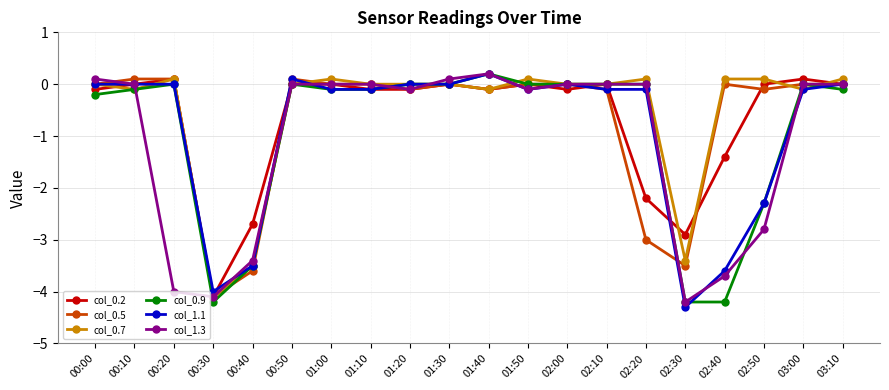

What is the label of the 8th point from the left?

01:10